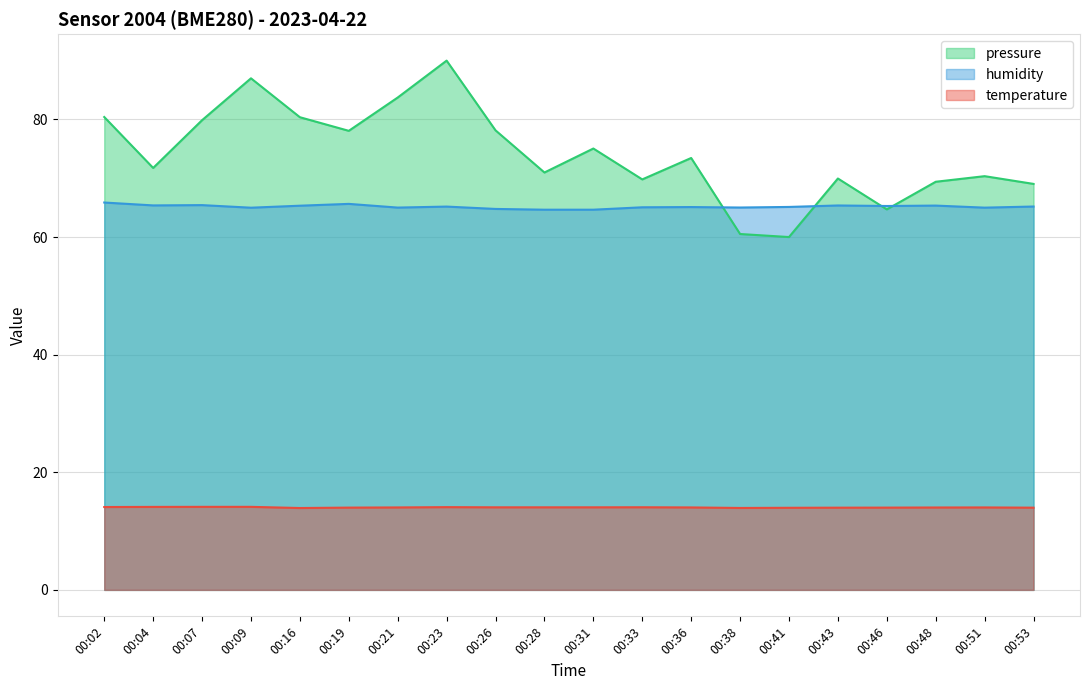

Is the value of humidity at 00:26 greater than the value of pressure_norm at 00:41?

Yes